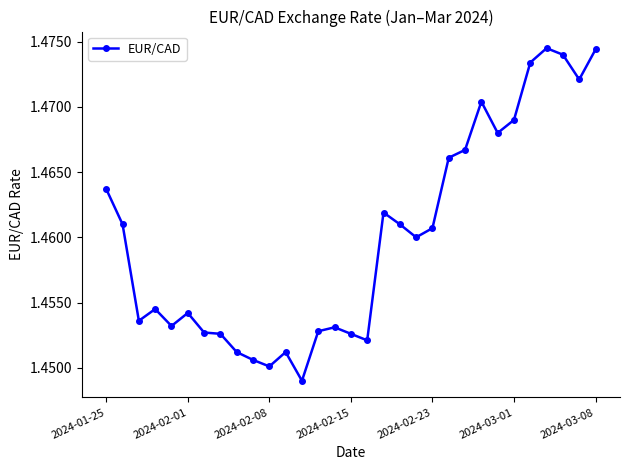

True or false: the data has more than 0 interior local peaks.

True